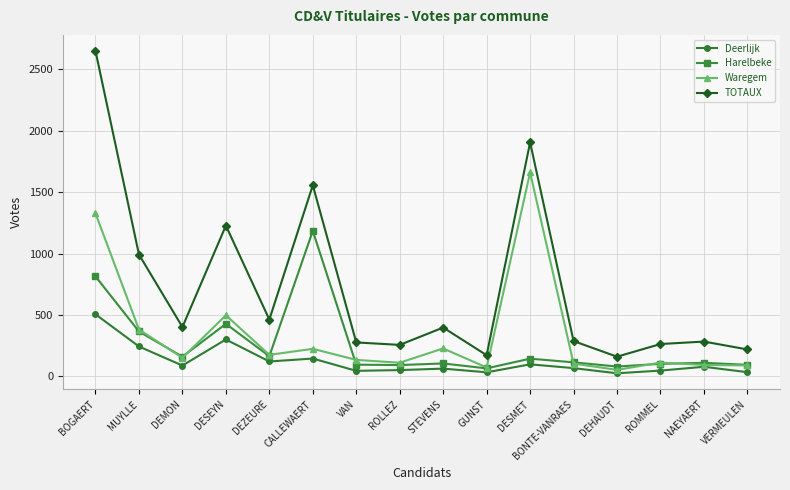

Which series changed the most between CALLEWAERT and STEVENS?

TOTAUX